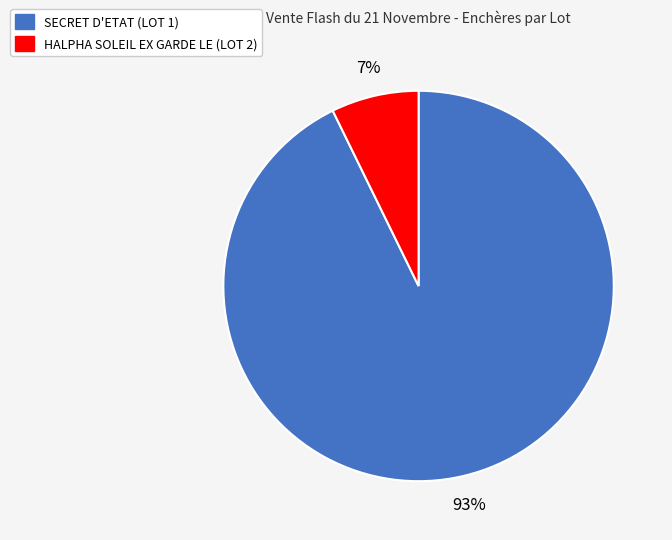

How many segments does this pie chart have?

2